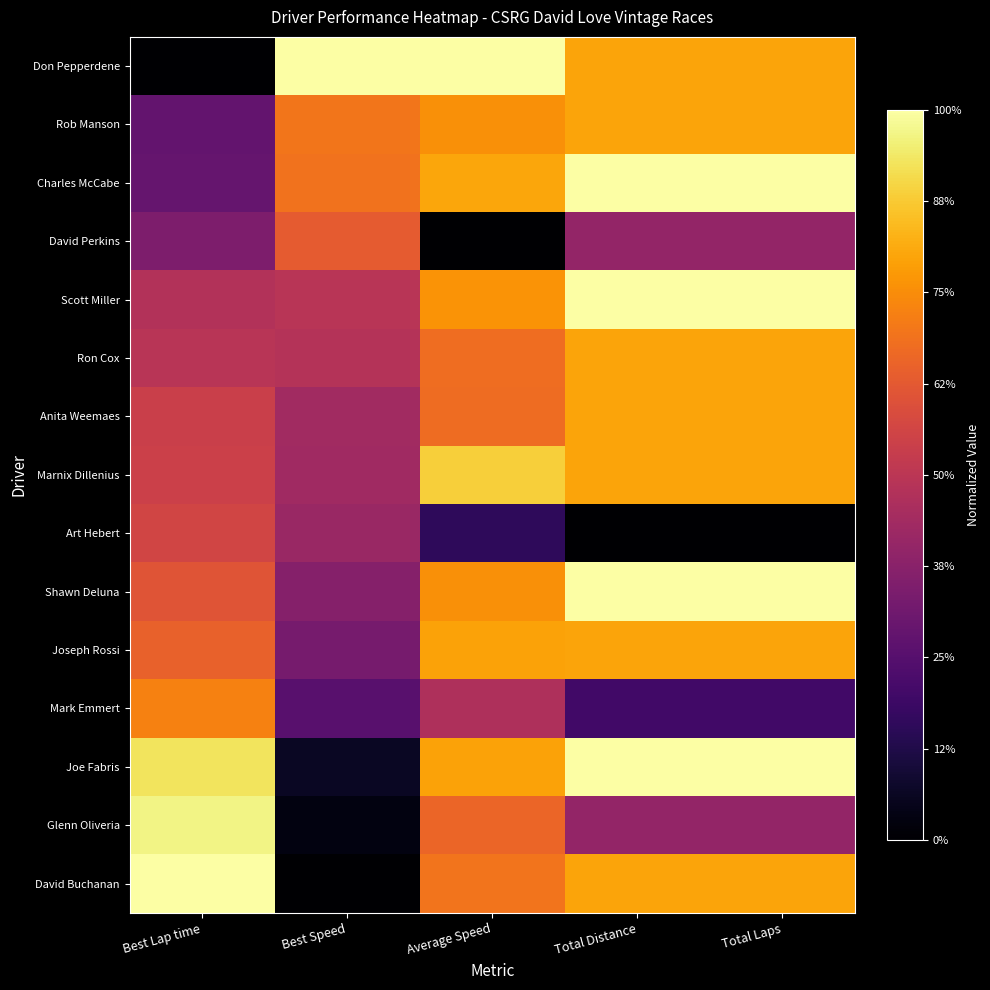

At which category does the chart reach its minimum across all series?

Best Lap time